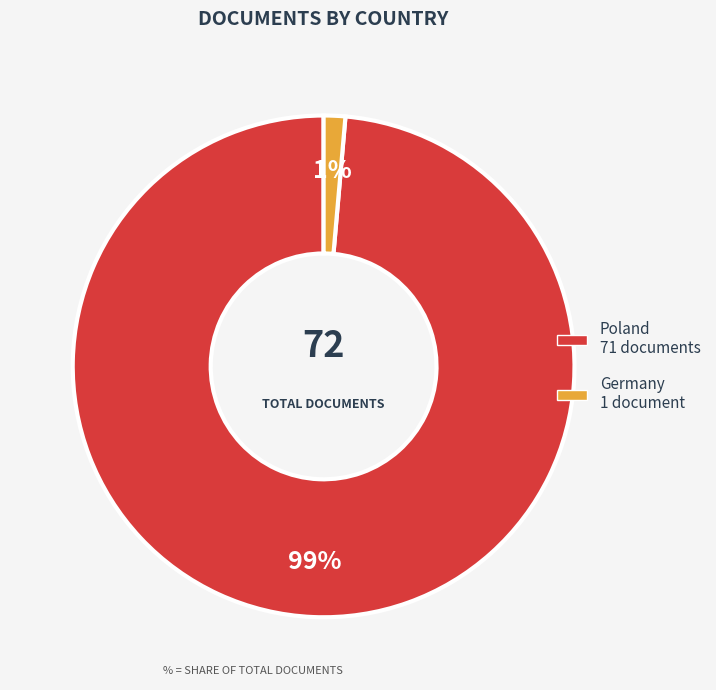

Is it true that Poland is 99% of the pie?

True